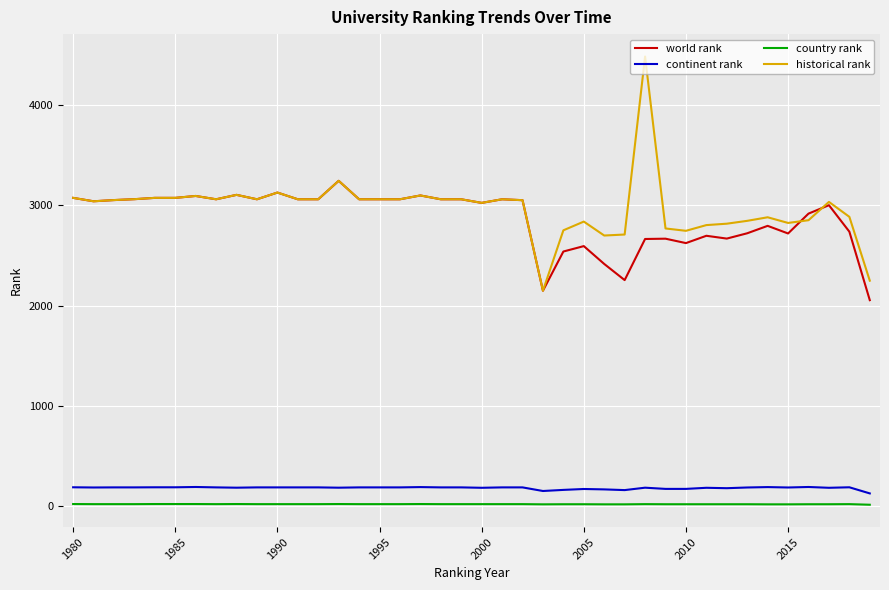

What is the minimum value for world rank?

2054.0